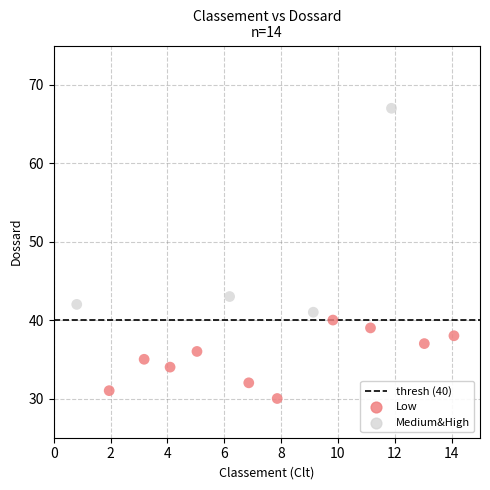

Which series reaches the minimum Y coordinate?

Low